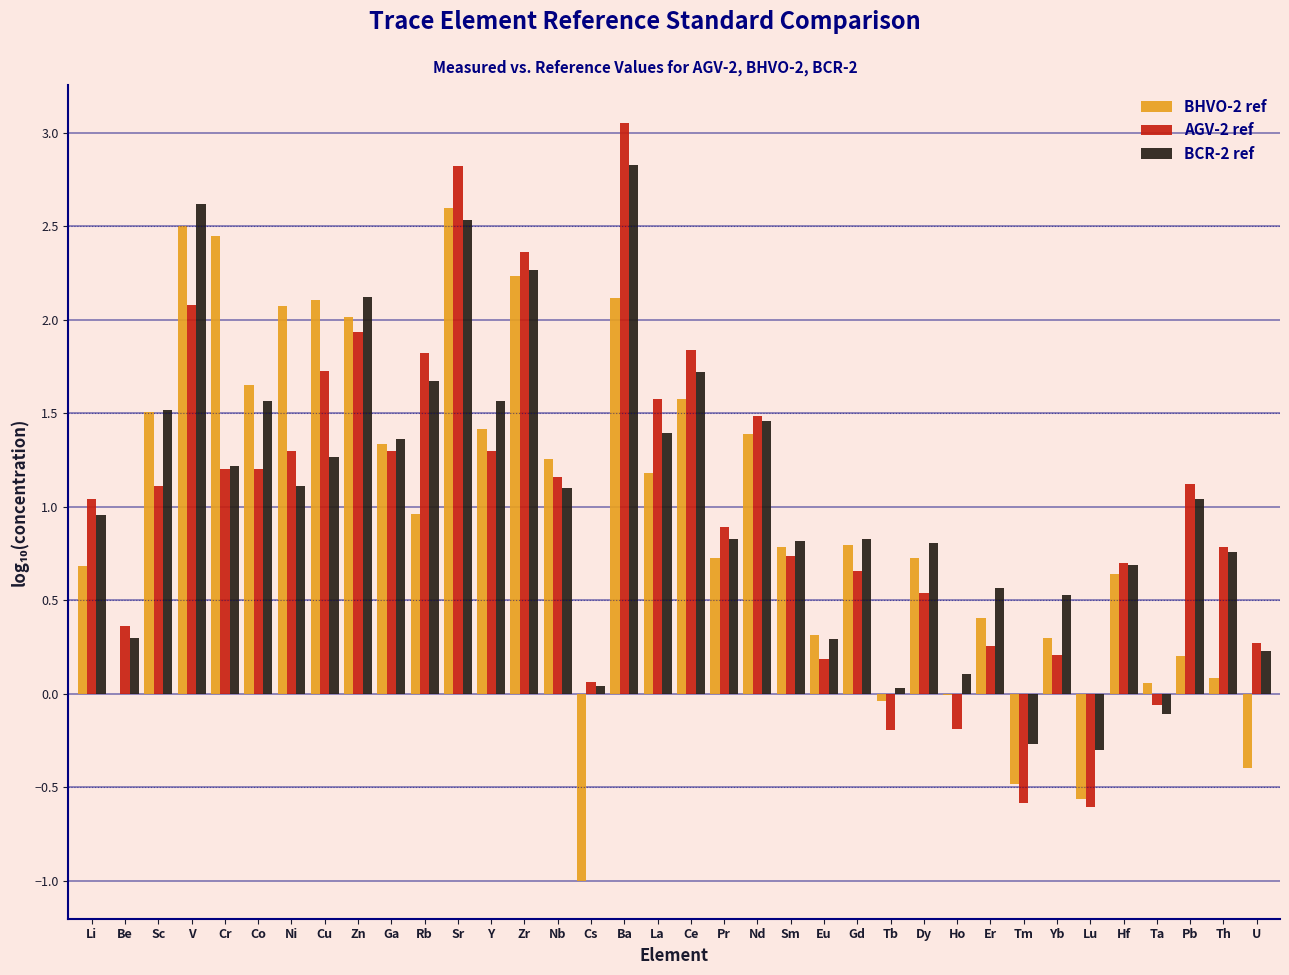

What is the total value across all series at Zr?

6.9